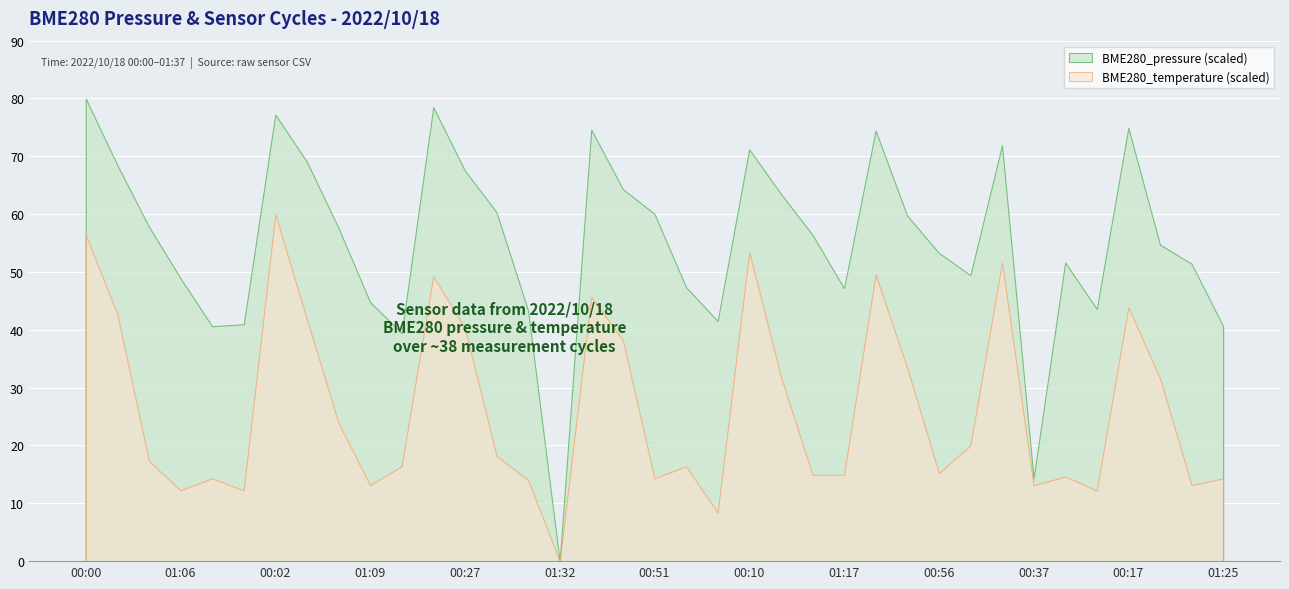

What is the label of the 35th point from the right?

00:44